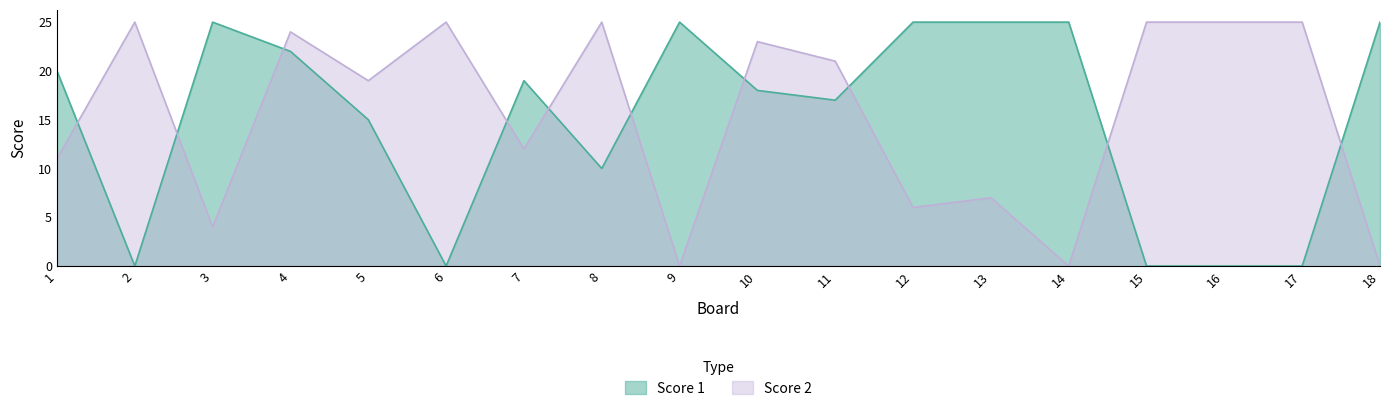

True or false: Score 2 has a value of 37 at 11.

False